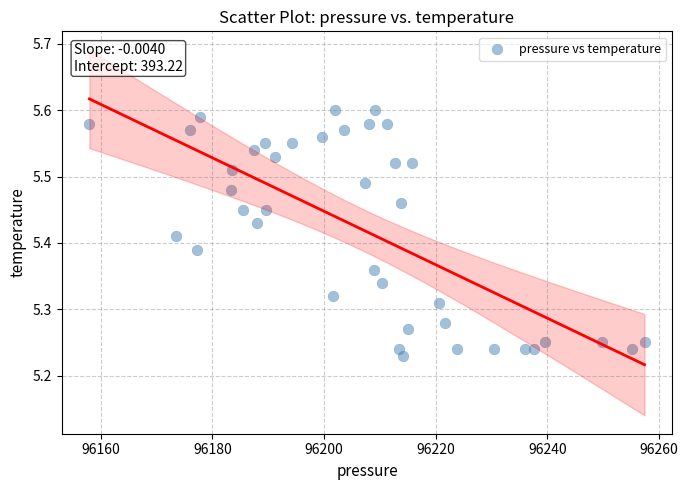

What is the range of X values (max minus min)?

99.4